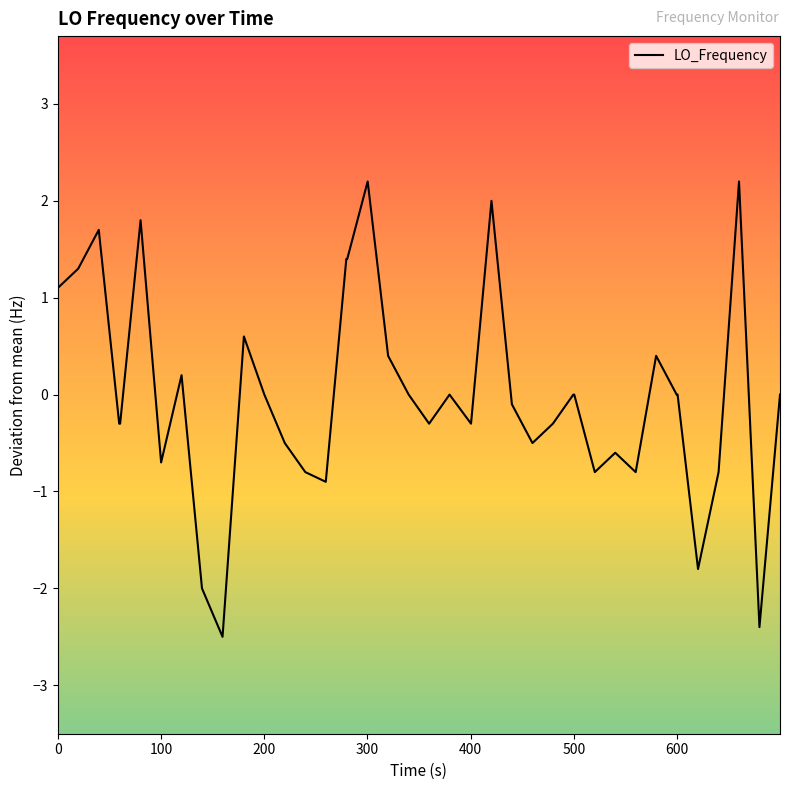

What is the difference between the maximum and minimum values?

4.7